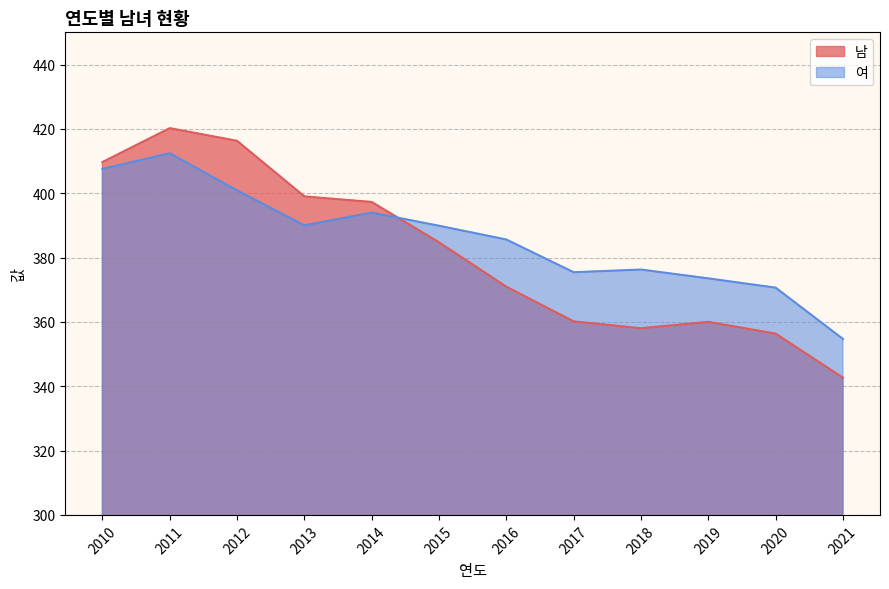

What is the highest value of the 남 series?

420.2